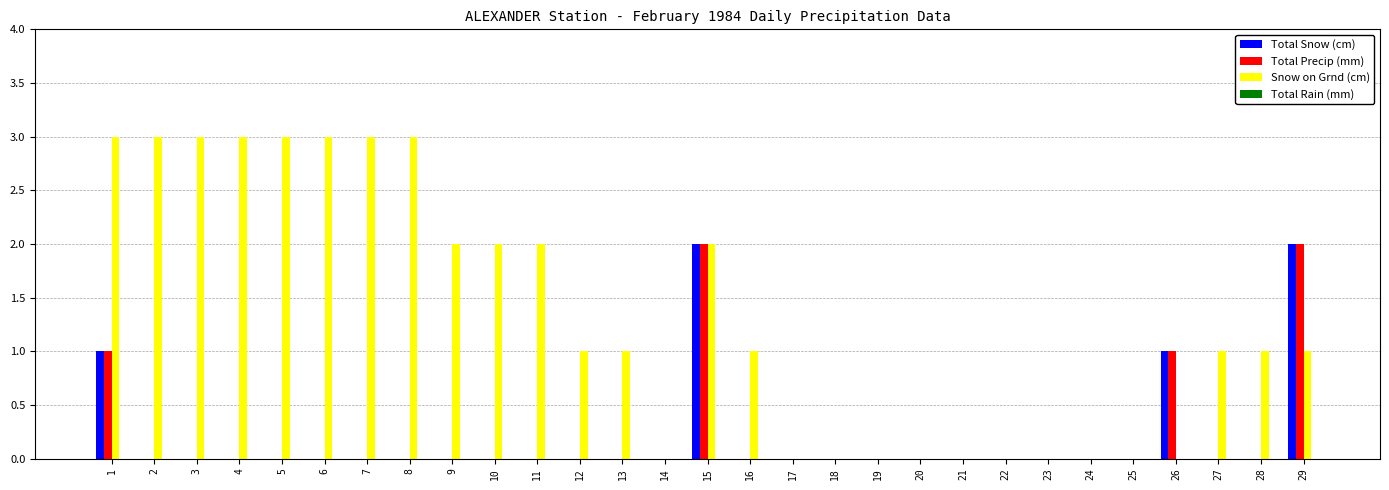

What is the maximum value shown in the chart?

3